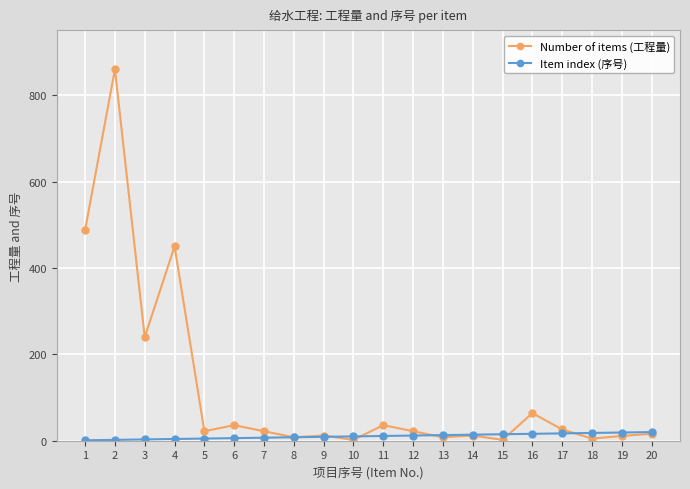

What is the value of the Number of items (工程量) point at the 16th from the left?

64